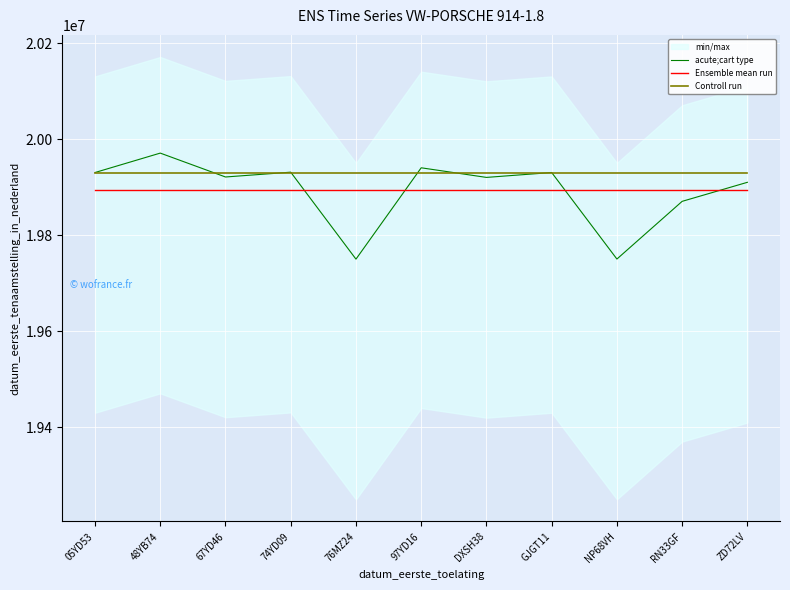

Does the chart display data point markers on the line(s)?

No